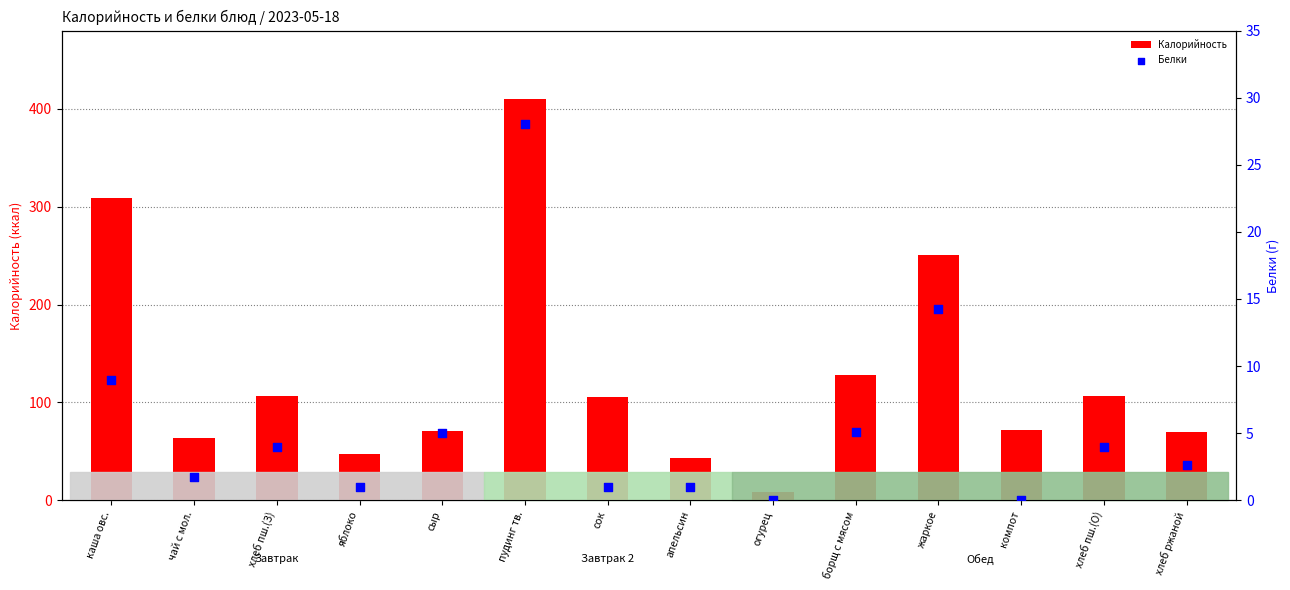

Which series has the widest spread of Y values?

Калорийность